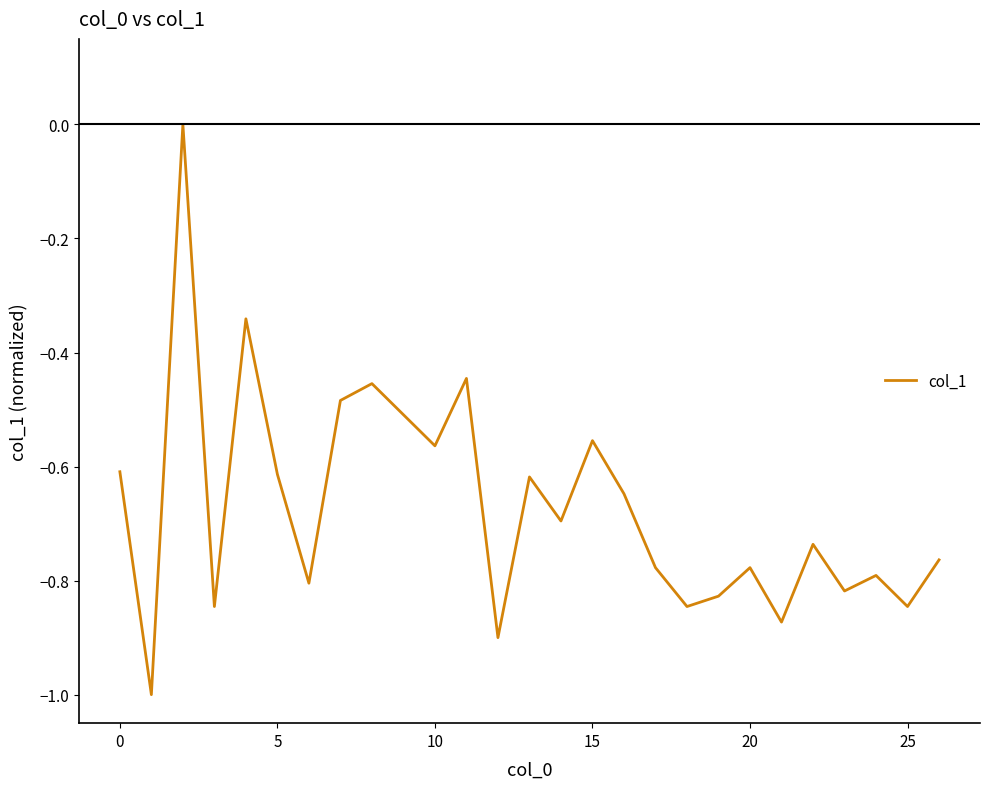

What is the minimum value shown in the chart?

-1.0